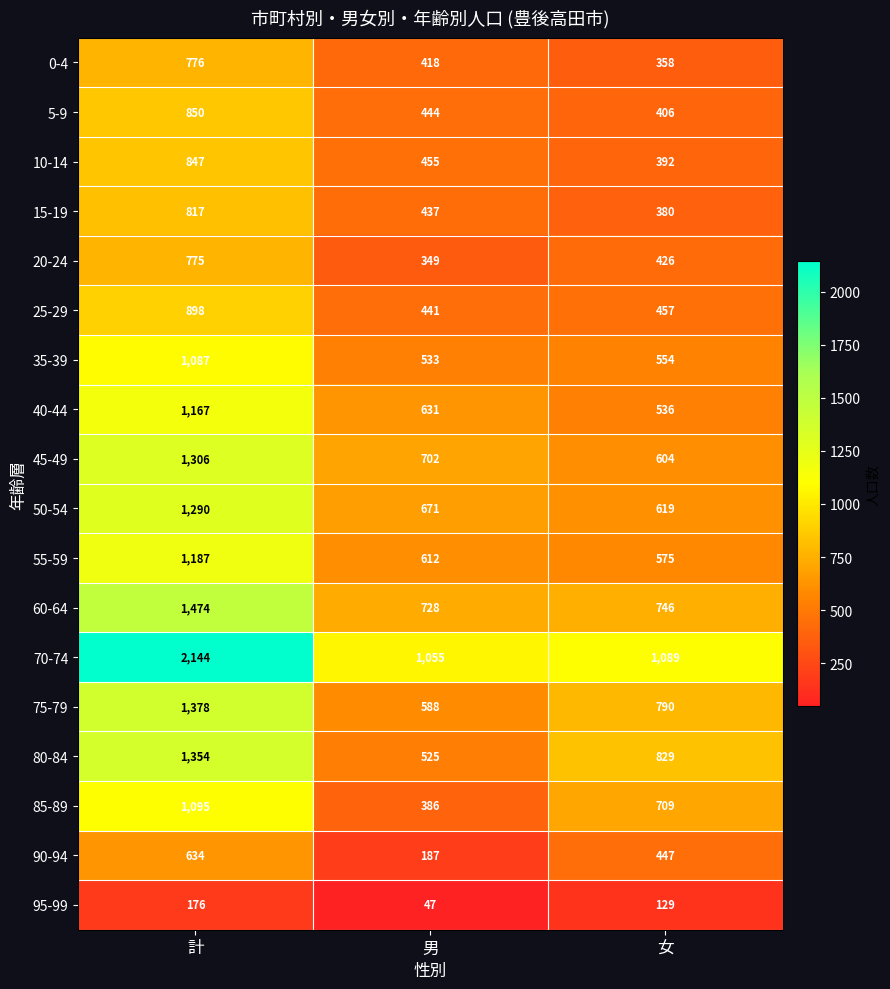

At which label is 60-64 closest to 1101?

女